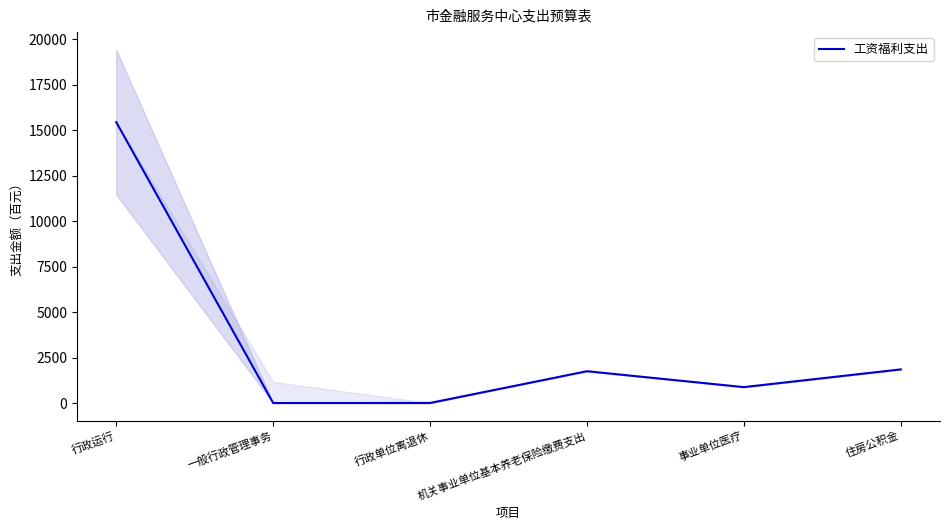

How many points are lower than both their immediate neighbors (excluding endpoints)?

1